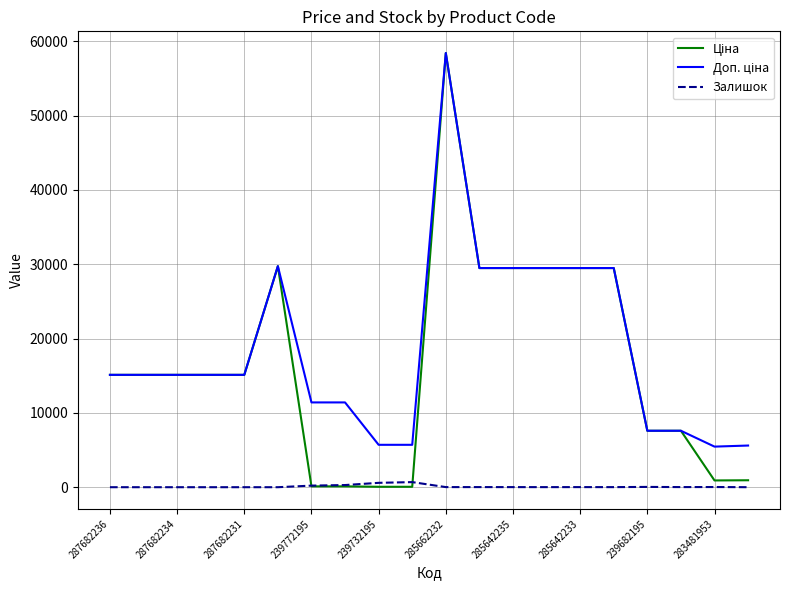

What is the greatest value displayed?

58426.5